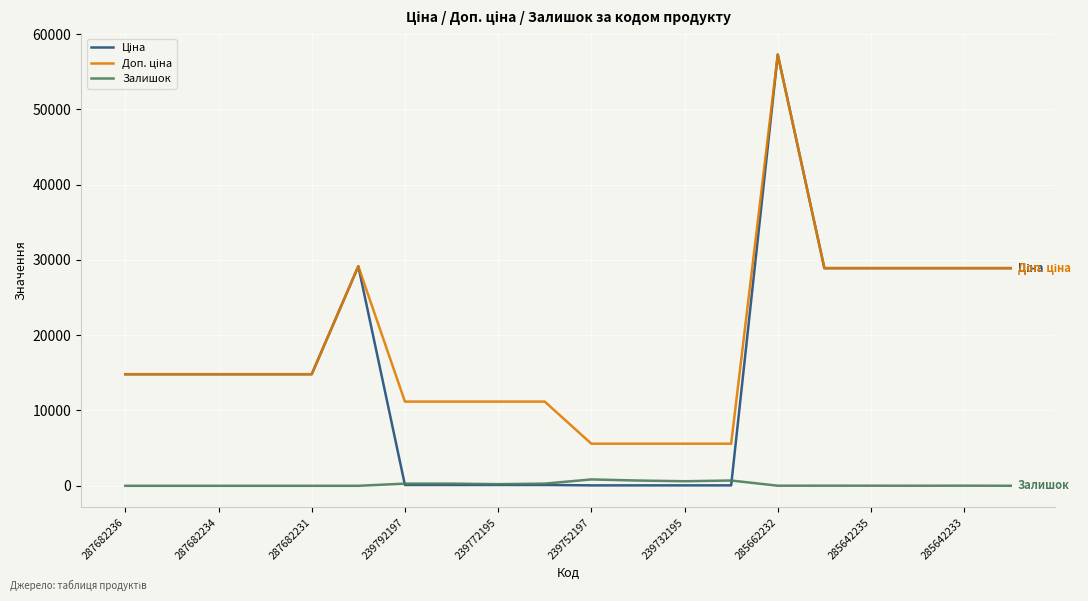

Is this an area chart (filled region under the line)?

No